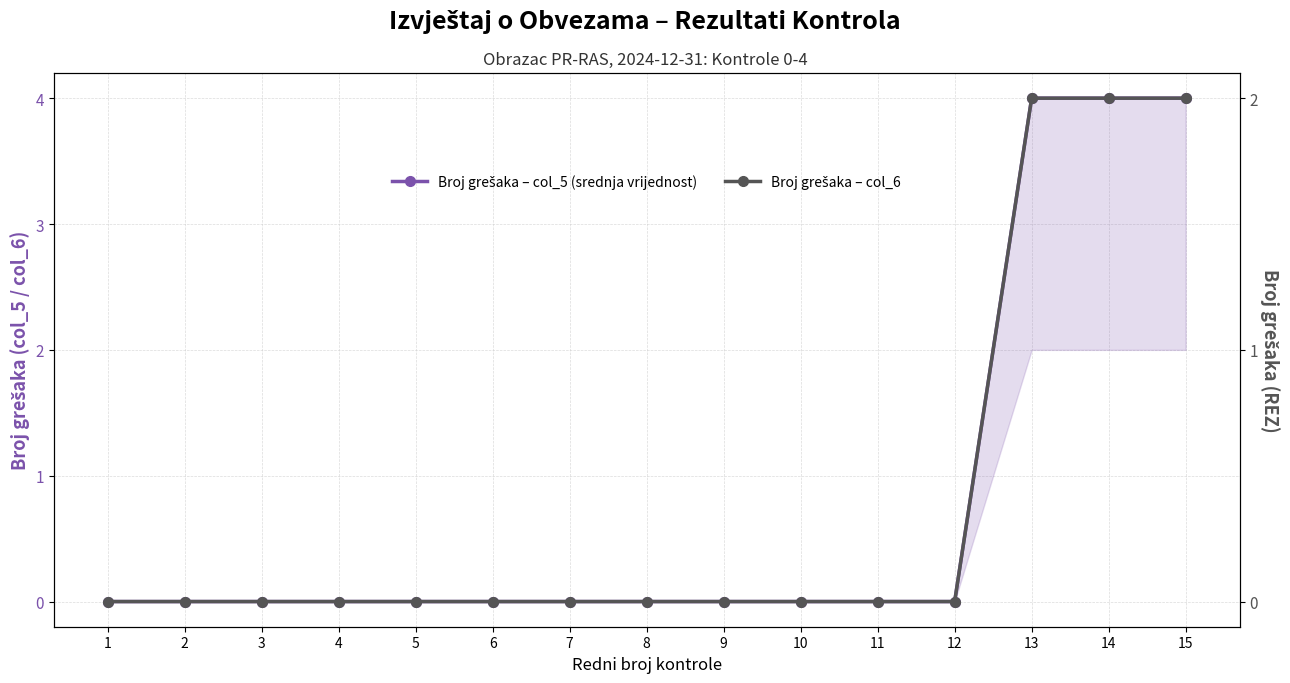

At how many categories does at least one series exceed 2?

3